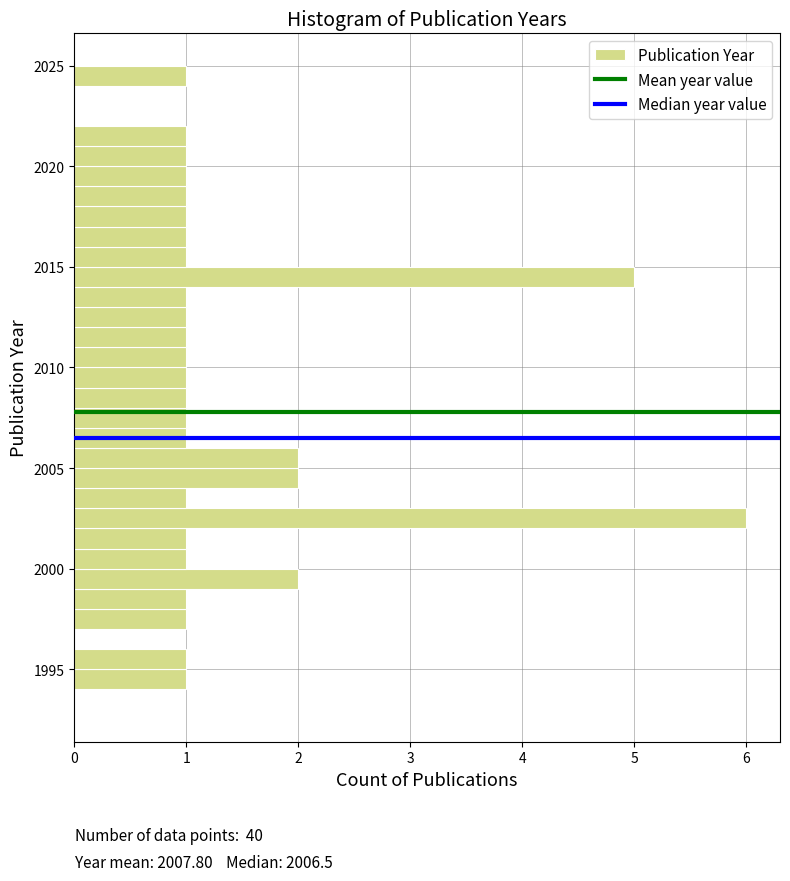

Around what value on the y-axis is the longest bar? Give the approximate position of its centre, as read against the axis.

2002.5